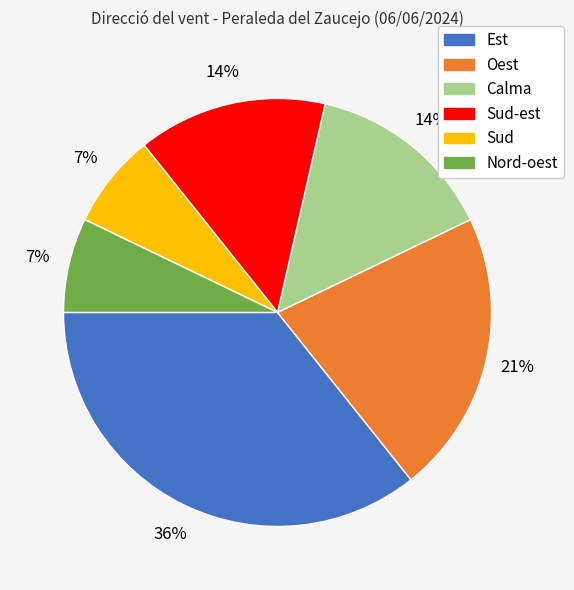

Does any single category account for the majority?

No